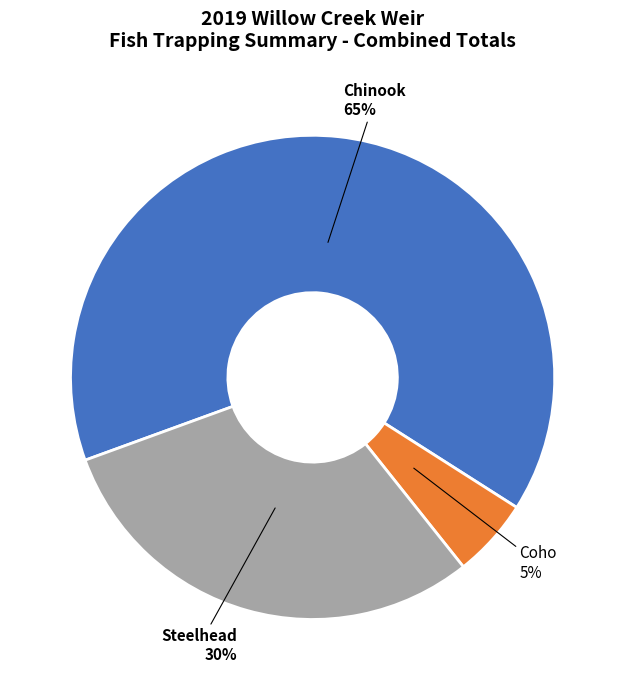

To the nearest percent, what is the average slice percentage?

33%